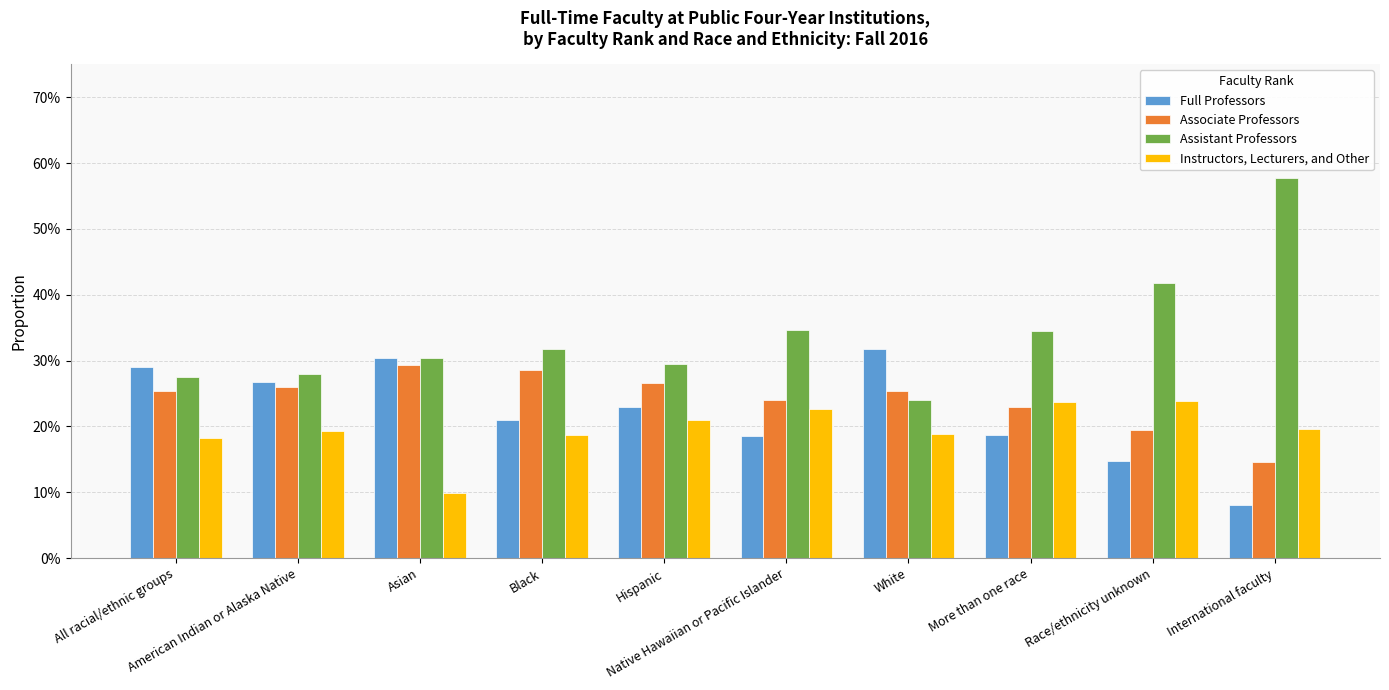

Does the chart contain stacked bars?

No